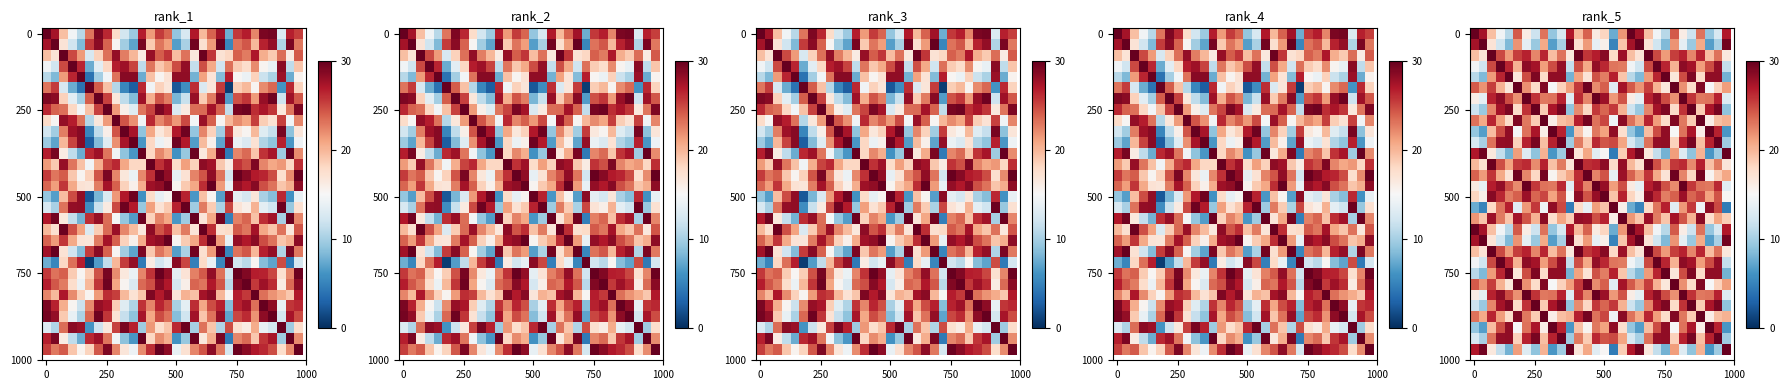

What is the spread (max minus min) of values at 500?

0.5